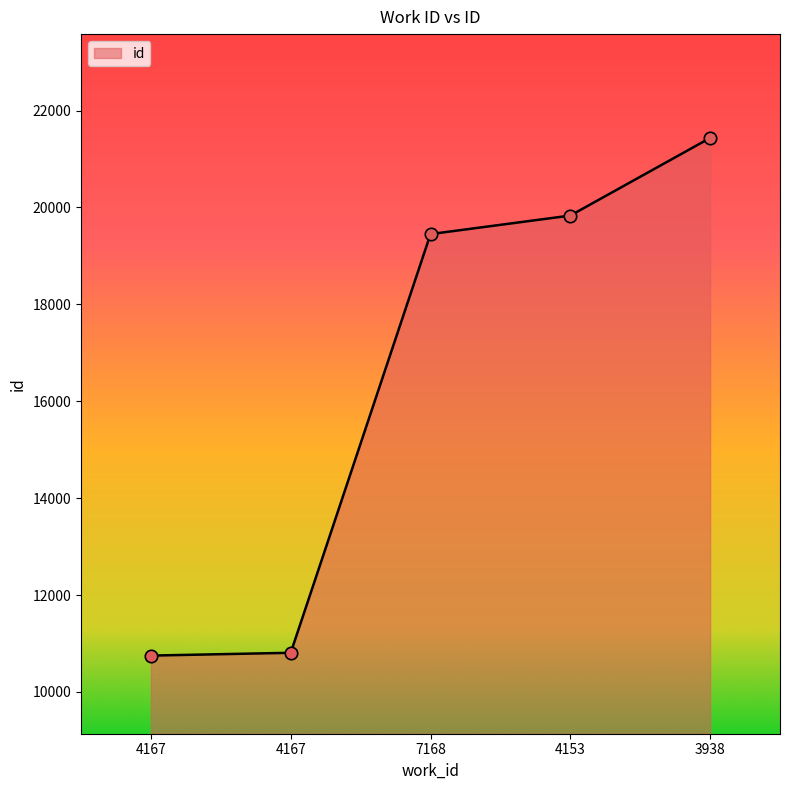

What is the change in value from 4167 to 4153?

+9082